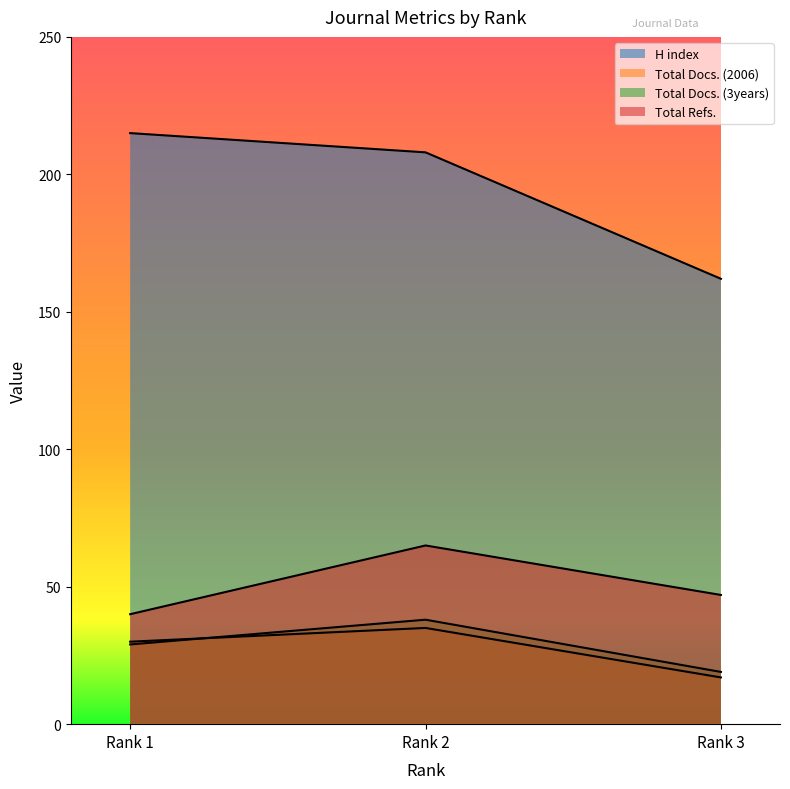

Which series has the widest spread of values?

H index